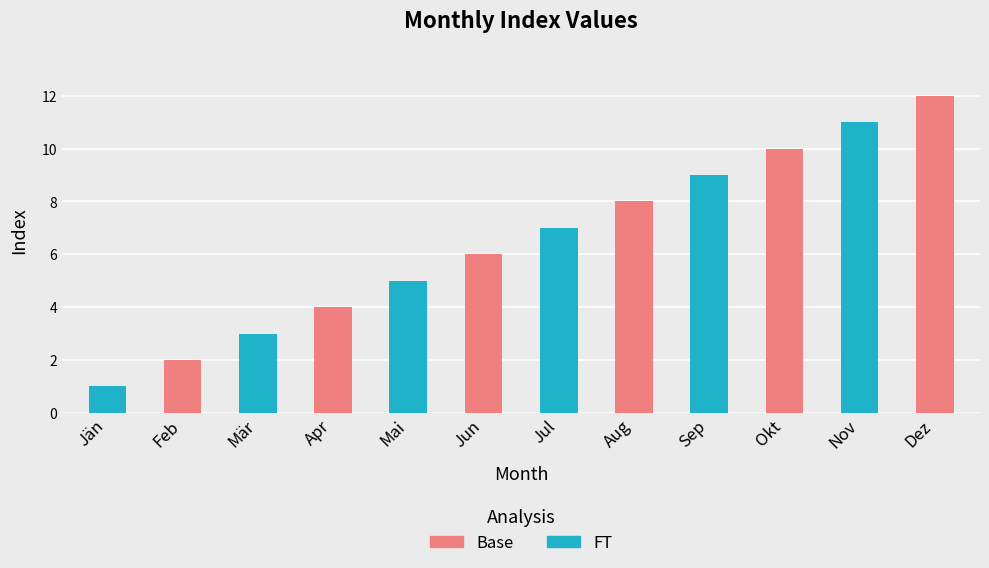

Reading right to left, extract all data points from this chart.

12	11	10	9	8	7	6	5	4	3	2	1